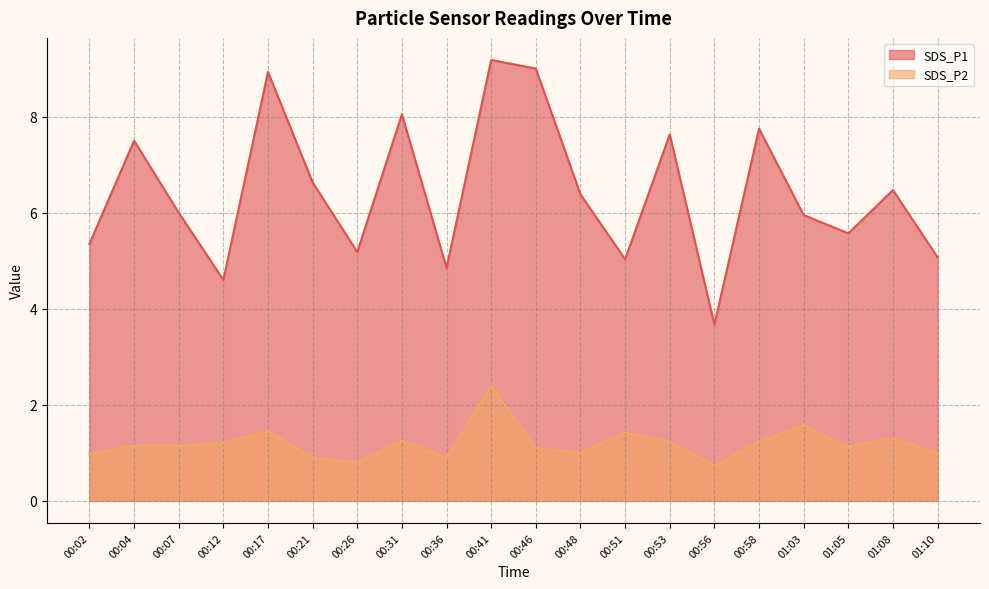

What is the sum of all SDS_P2 values?

23.9